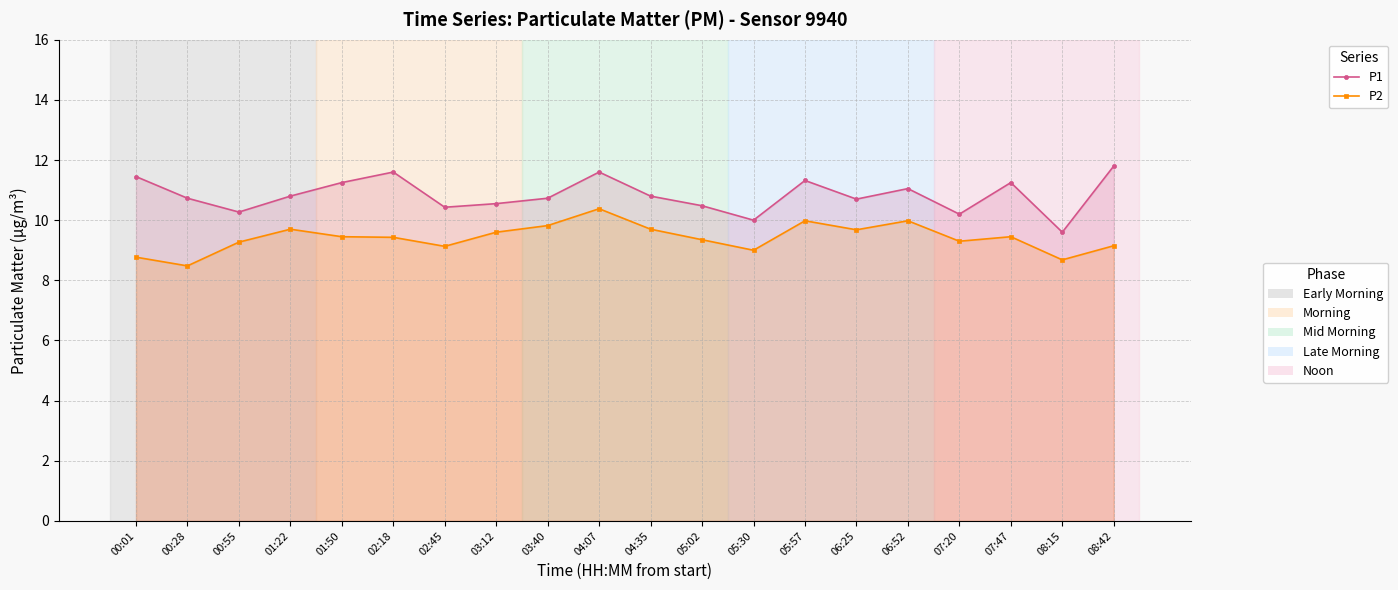

What is the maximum value shown in the chart?

11.8